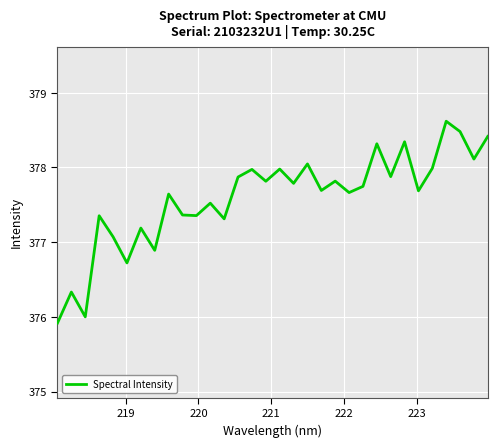

What is the difference between the maximum and minimum values?

2.7